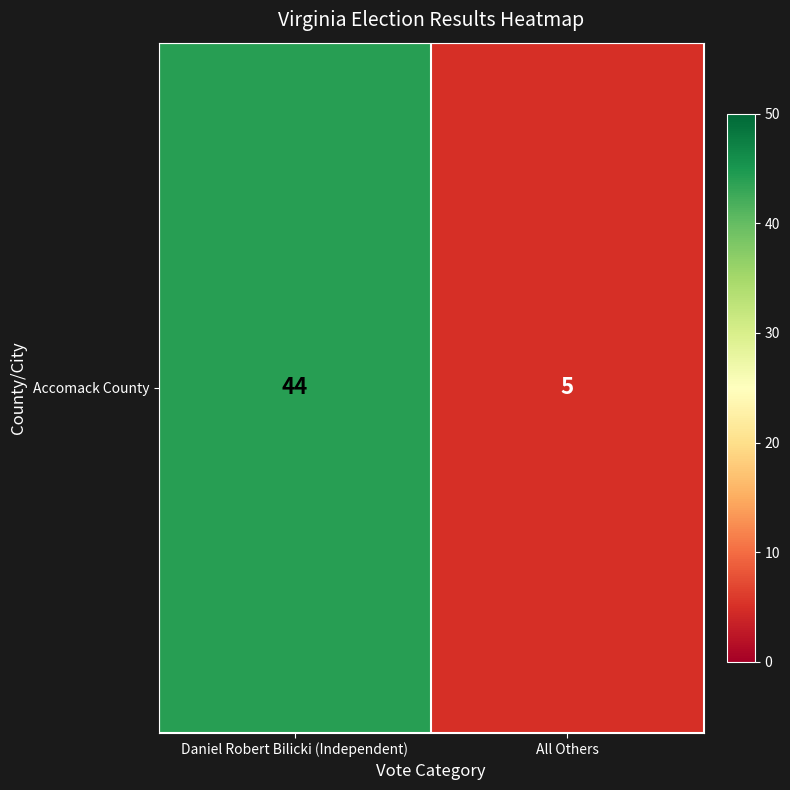

What is the ratio of the value at Daniel Robert Bilicki (Independent) to the value at All Others?

8.8